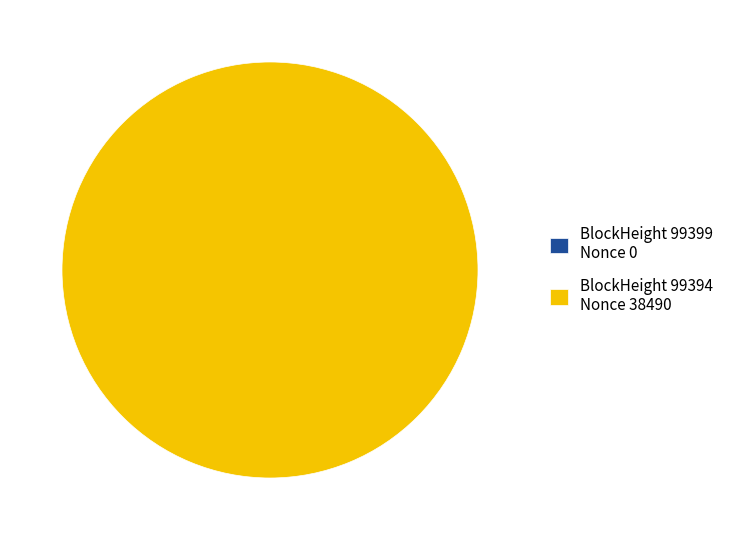

Combined, do 99394 and 99399 account for over 50%?

Yes